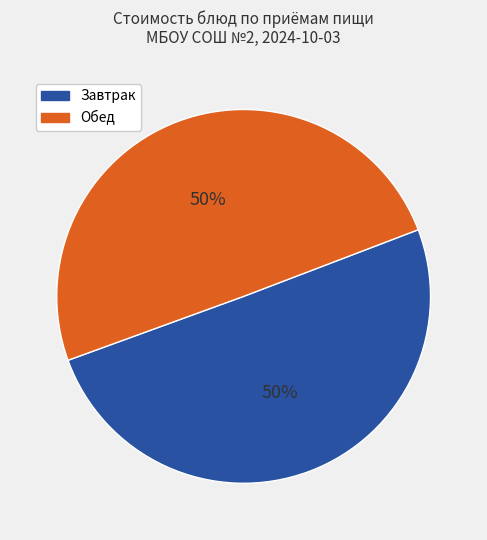

Is the sum of Завтрак and Обед greater than half?

Yes